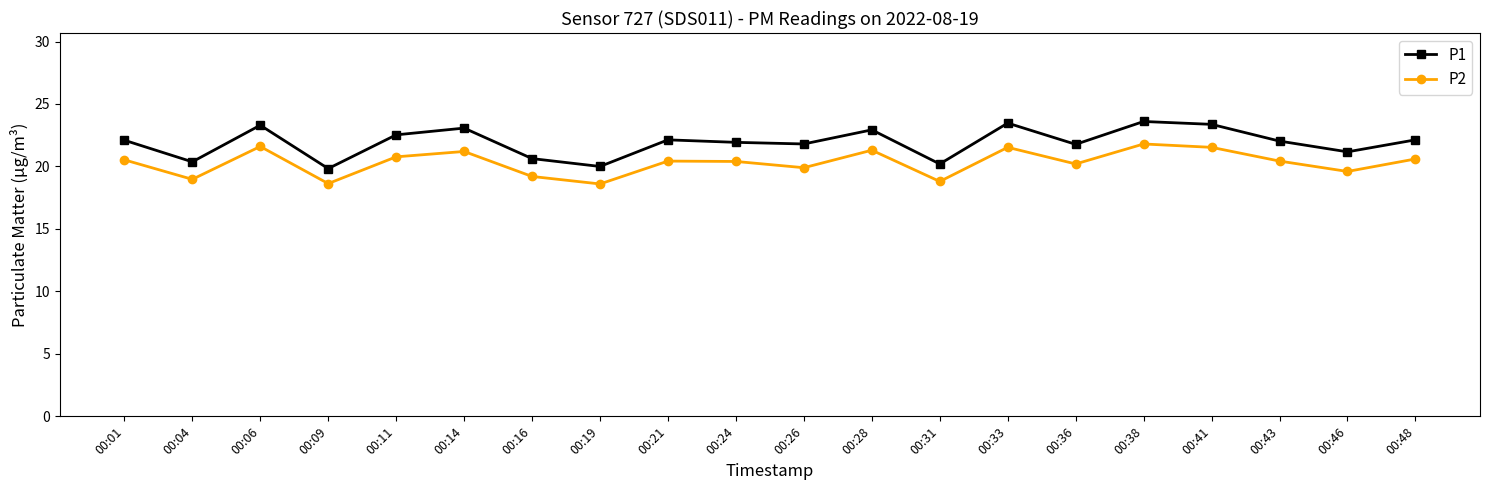

The value of P1 at 00:01 is 22.1. True or false?

True